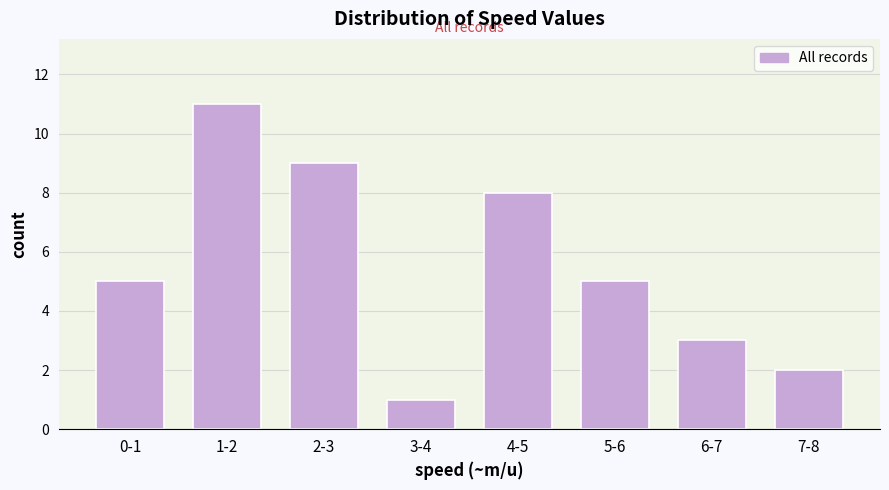

Reading left to right, list all the values displayed in this chart.

5	11	9	1	8	5	3	2